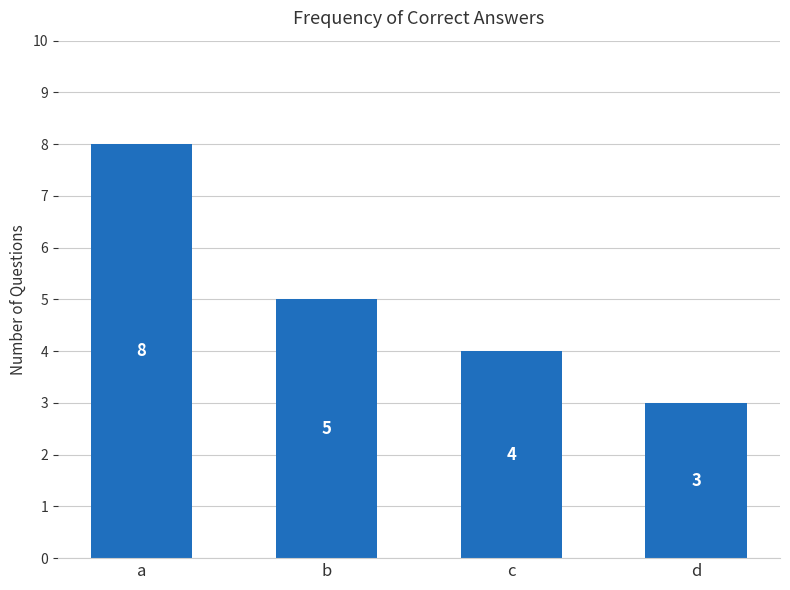

What is the value of the 3rd bar from the left?

4